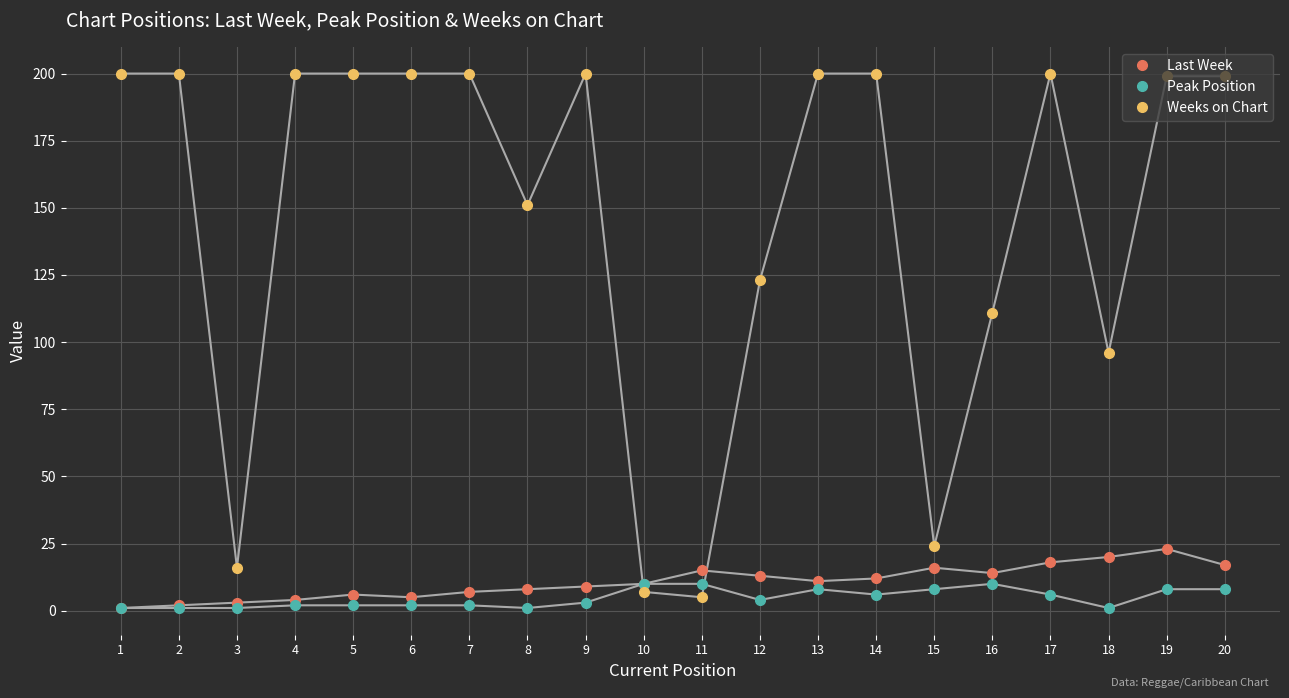

How many data points does each series have?

20